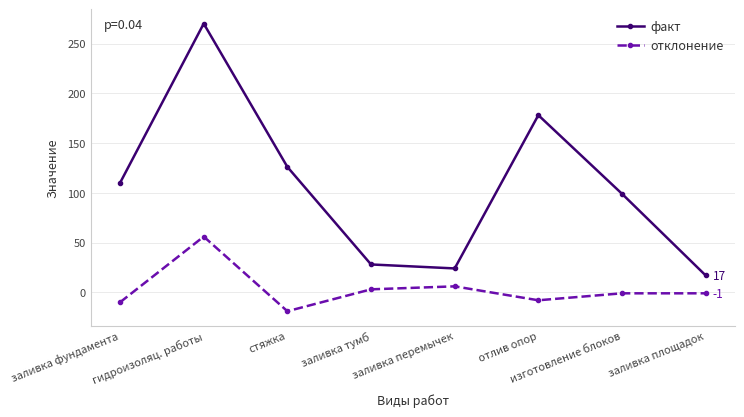

At which label does факт reach its peak?

гидроизоляц. работы